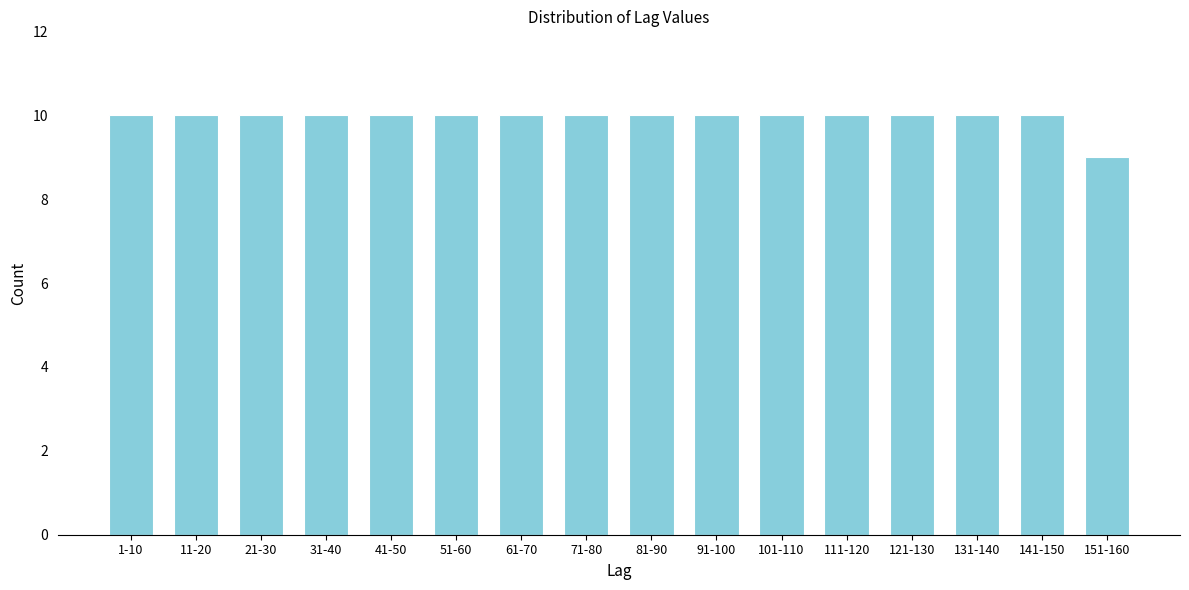

Reading left to right, transcribe all the data shown in this chart.

1-10=10	11-20=10	21-30=10	31-40=10	41-50=10	51-60=10	61-70=10	71-80=10	81-90=10	91-100=10	101-110=10	111-120=10	121-130=10	131-140=10	141-150=10	151-160=9